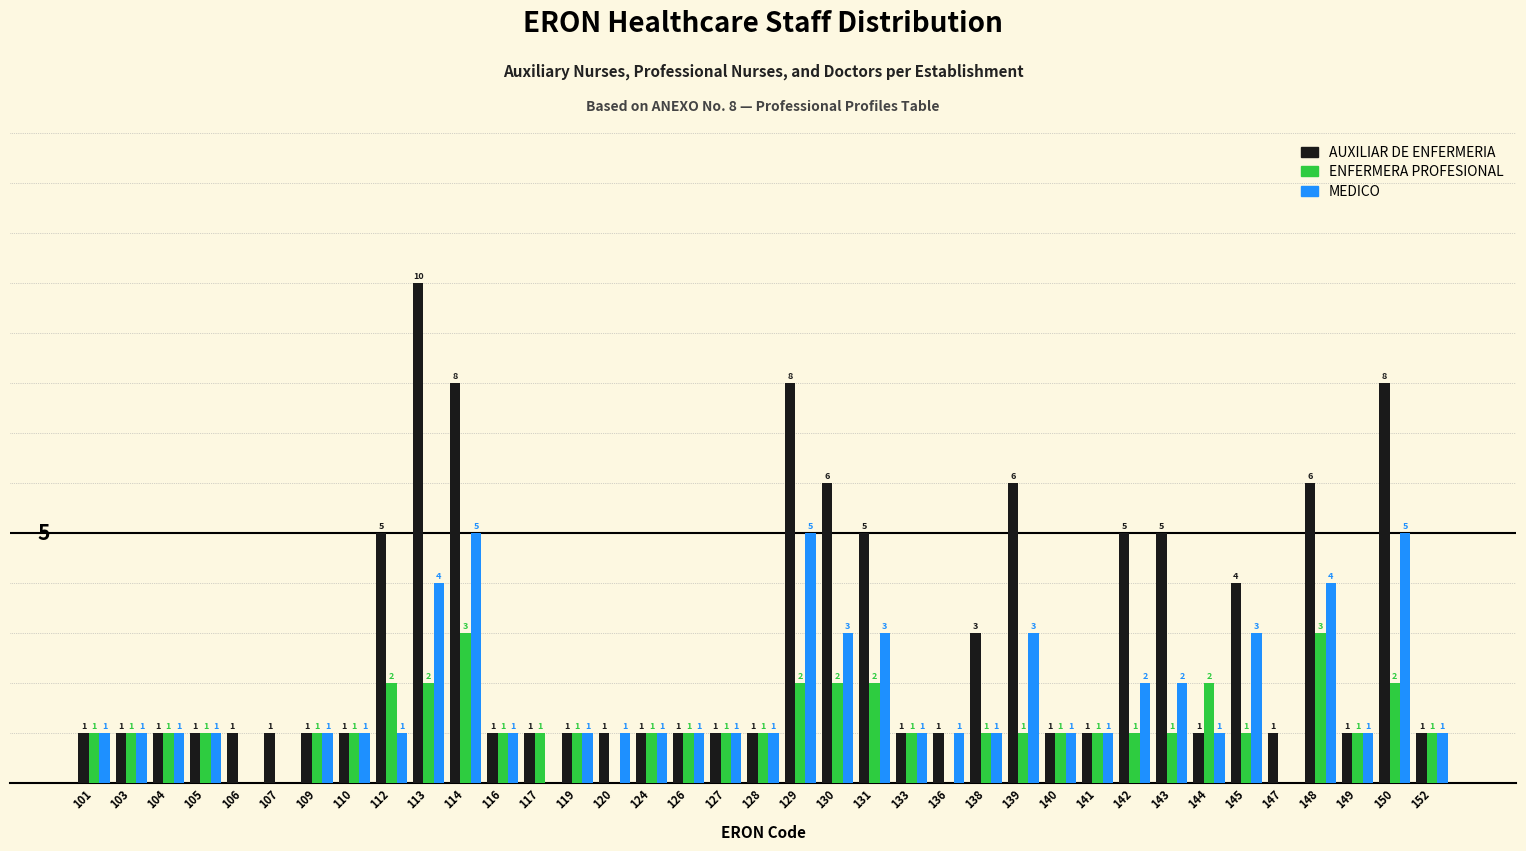

Which series changed the most between 106 and 148?

AUXILIAR DE ENFERMERIA